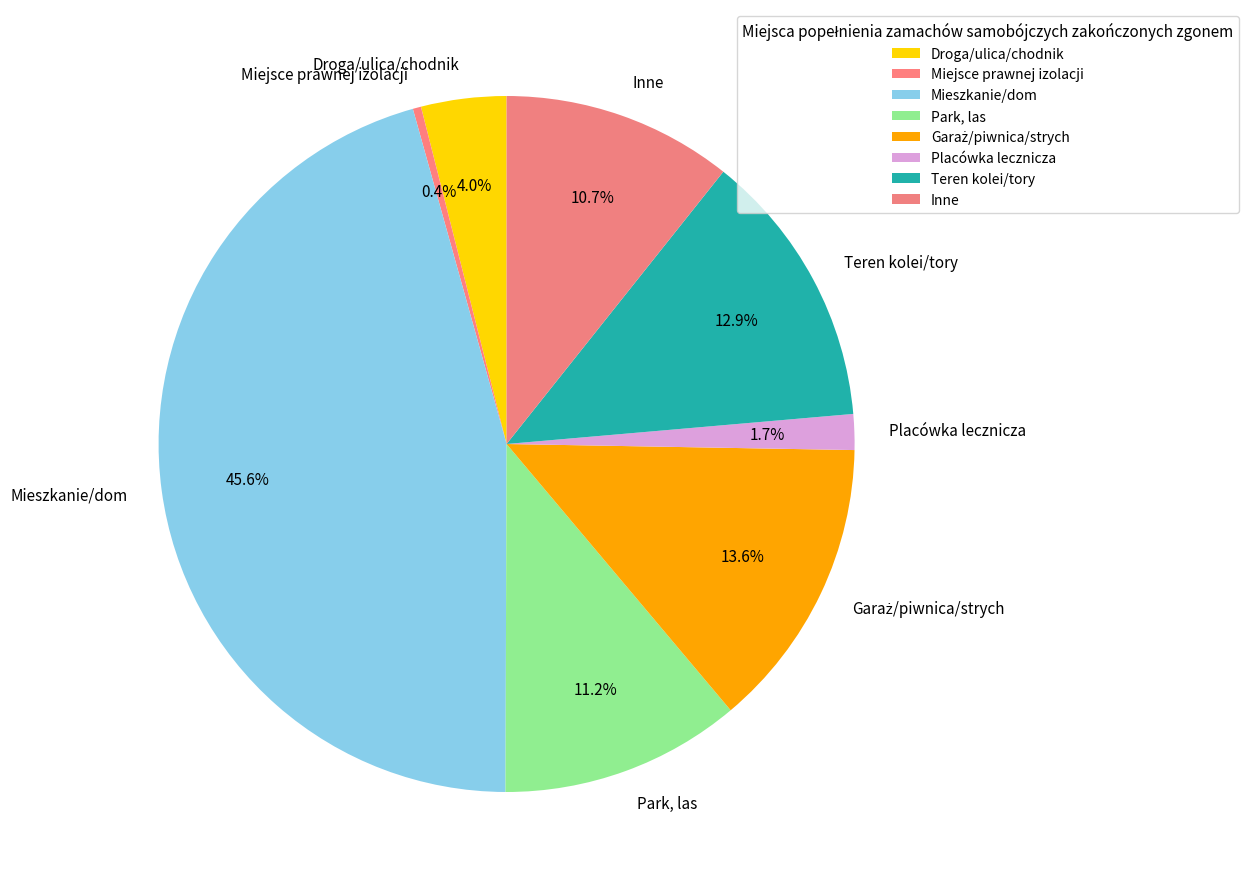

What percentage is the Mieszkanie/dom slice, to the nearest percent?

46%